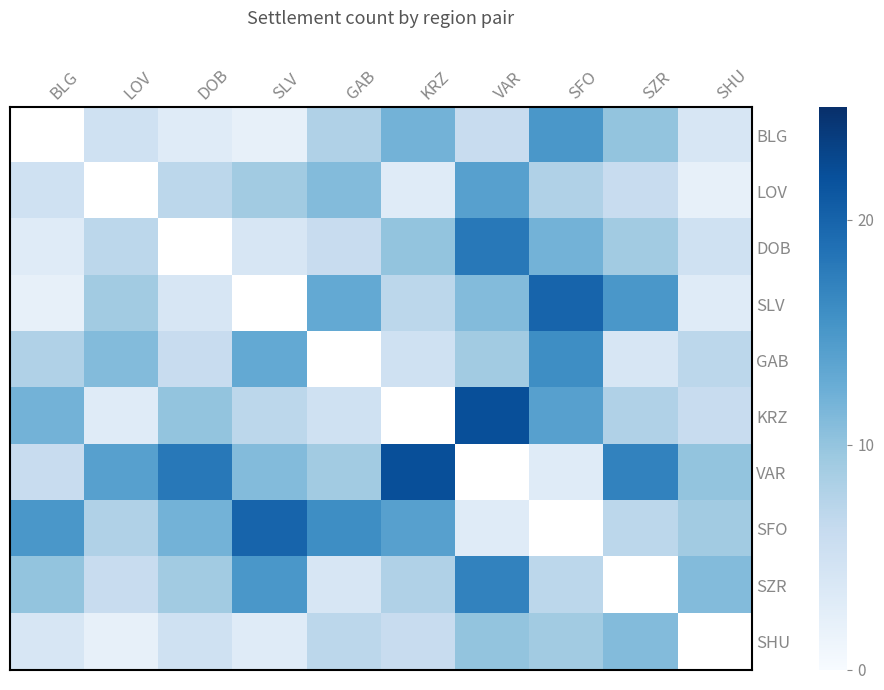

At which category does the chart reach its peak across all series?

VAR